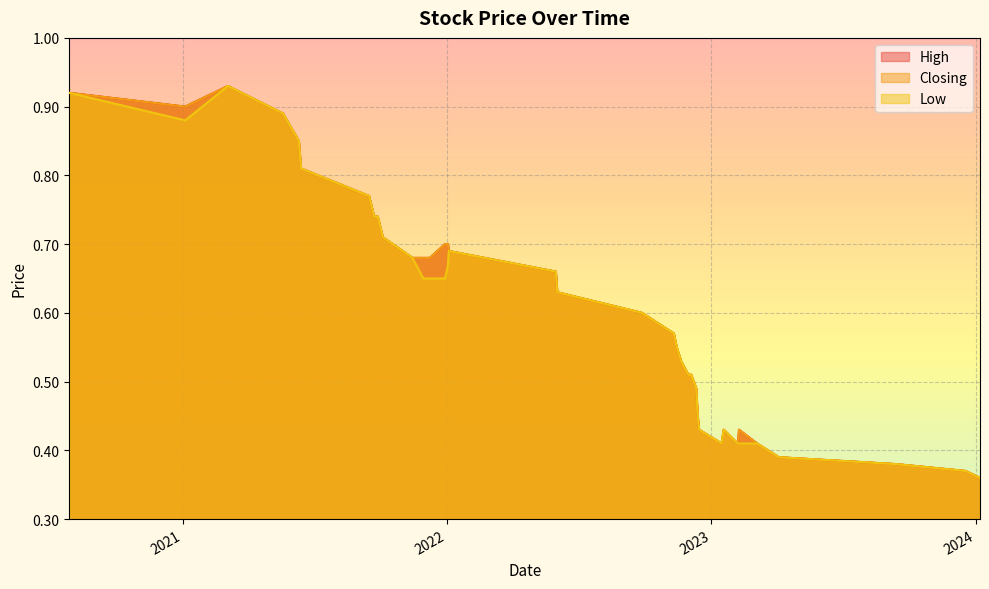

Which label corresponds to the largest value in the chart?

04/03/2021